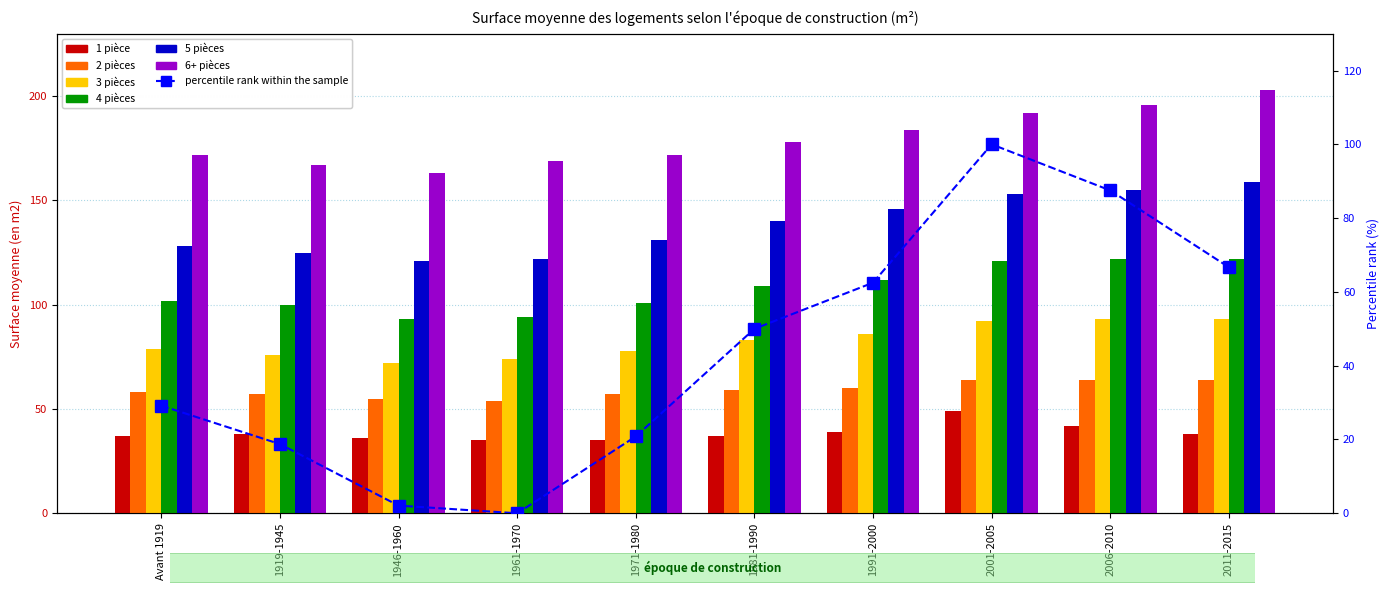

What is the difference between the highest and lowest values at Avant 1919?

135